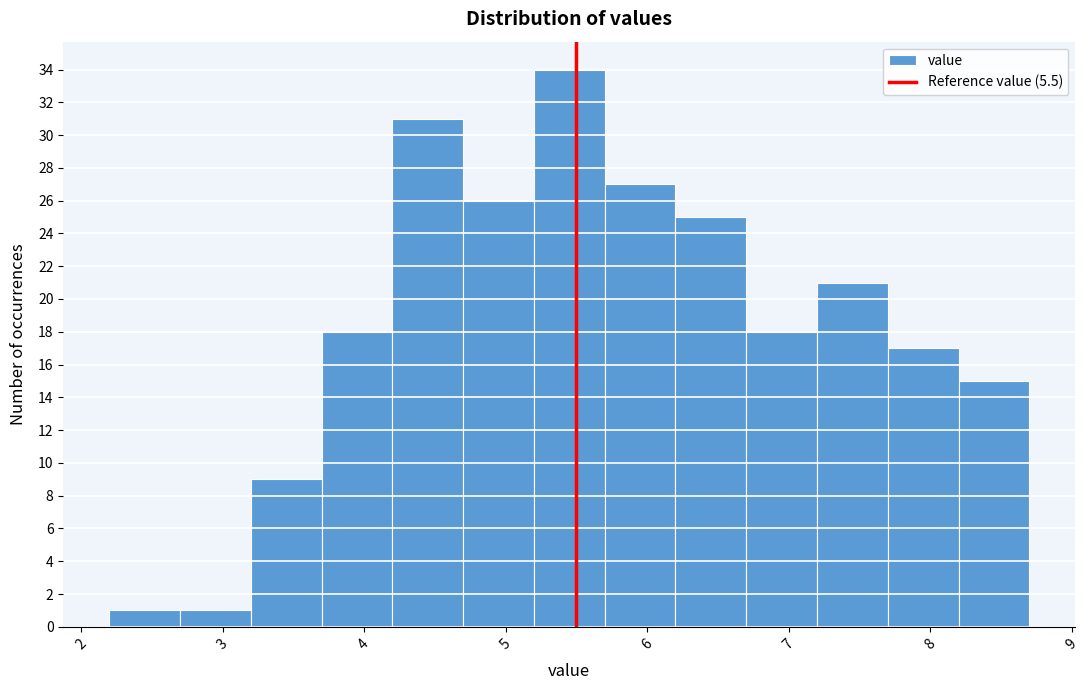

Reading left to right, list every bar in this chart as the range it spans on the x-axis followed by its height. The values are not printed on the chart, so give them approximately, as read against the axis.

2.2 to 2.7: 1
2.7 to 3.2: 1
3.2 to 3.7: 9
3.7 to 4.2: 18
4.2 to 4.7: 31
4.7 to 5.2: 26
5.2 to 5.7: 34
5.7 to 6.2: 27
6.2 to 6.7: 25
6.7 to 7.2: 18
7.2 to 7.7: 21
7.7 to 8.2: 17
8.2 to 8.7: 15